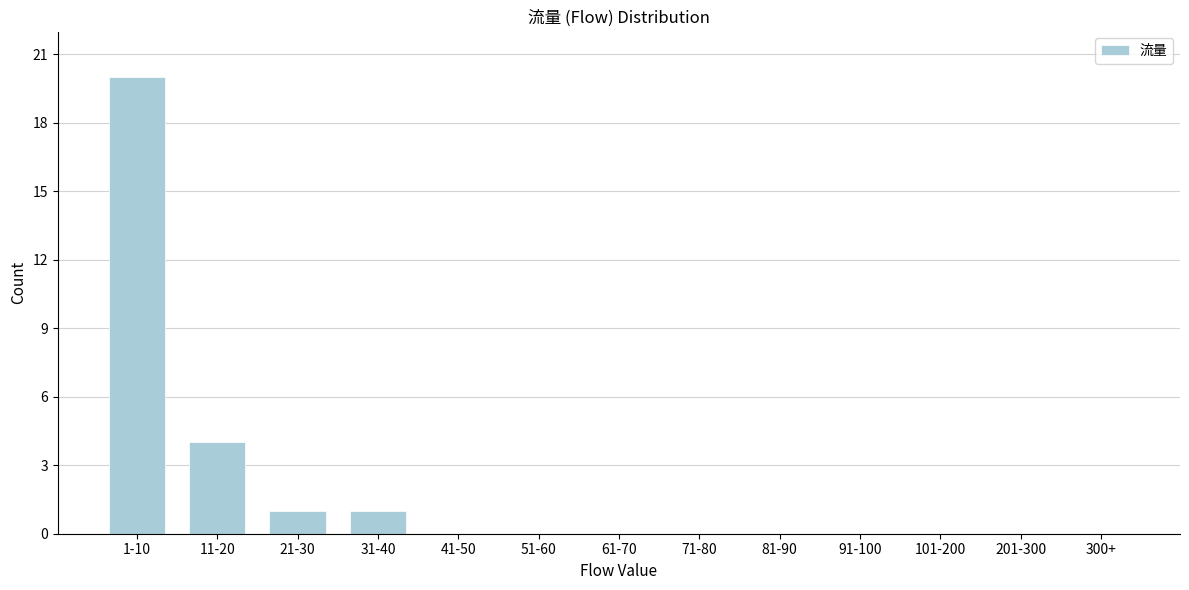

Reading left to right, transcribe all the data shown in this chart.

1-10=20	11-20=4	21-30=1	31-40=1	41-50=0	51-60=0	61-70=0	71-80=0	81-90=0	91-100=0	101-200=0	201-300=0	300+=0